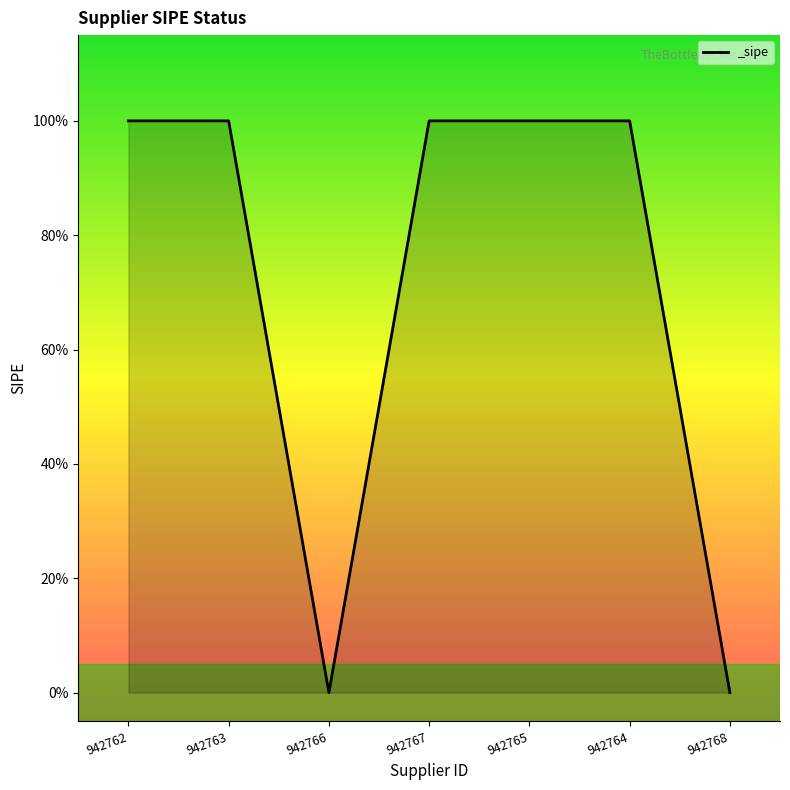

Does the chart display data point markers on the line(s)?

No